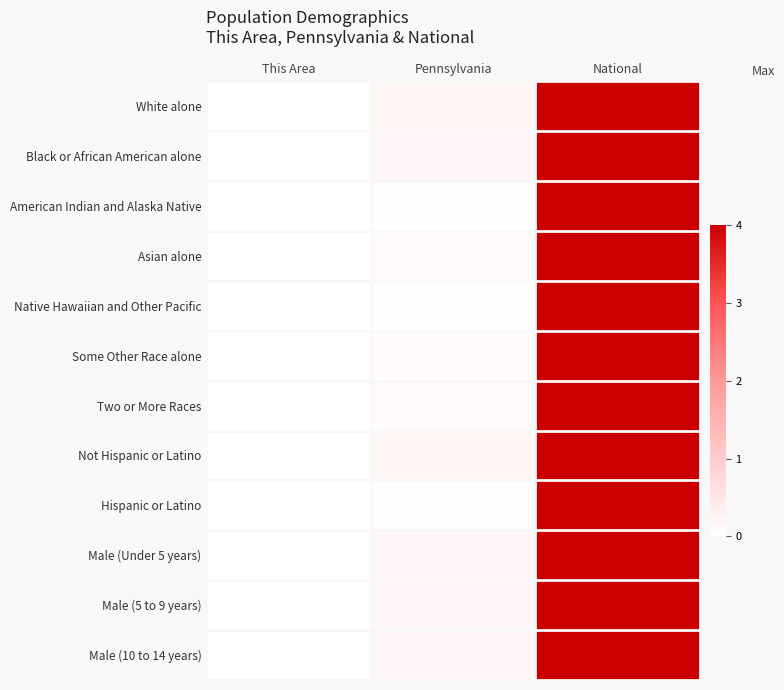

Reading left to right, list all the values displayed in this chart.

White alone: This Area=0.0	Pennsylvania=0.2	National=4.0
Black or African American alone: This Area=0.0	Pennsylvania=0.1	National=4.0
American Indian and Alaska Native: This Area=0.0	Pennsylvania=0.0	National=4.0
Asian alone: This Area=0.0	Pennsylvania=0.1	National=4.0
Native Hawaiian and Other Pacific: This Area=0.0	Pennsylvania=0.0	National=4.0
Some Other Race alone: This Area=0.0	Pennsylvania=0.1	National=4.0
Two or More Races: This Area=0.0	Pennsylvania=0.1	National=4.0
Not Hispanic or Latino: This Area=0.0	Pennsylvania=0.2	National=4.0
Hispanic or Latino: This Area=0.0	Pennsylvania=0.1	National=4.0
Male (Under 5 years): This Area=0.0	Pennsylvania=0.1	National=4.0
Male (5 to 9 years): This Area=0.0	Pennsylvania=0.1	National=4.0
Male (10 to 14 years): This Area=0.0	Pennsylvania=0.2	National=4.0